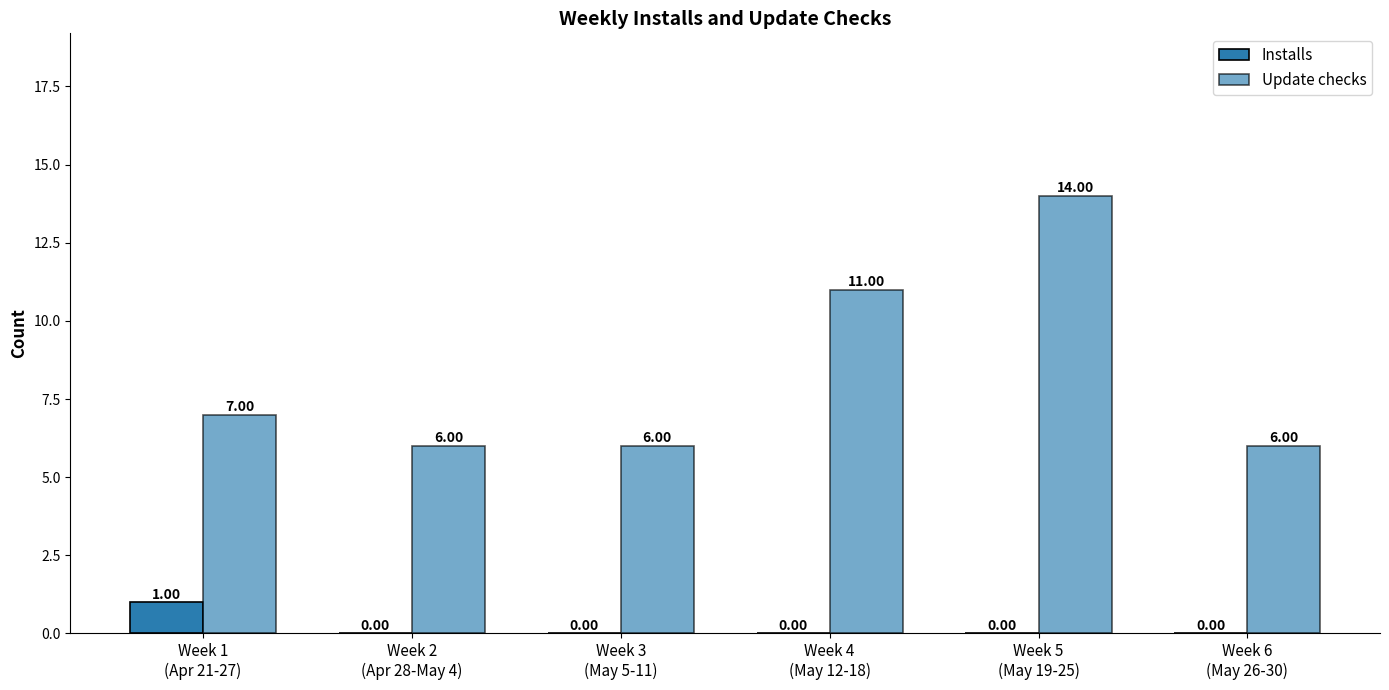

How many positive values does the Installs series have?

1